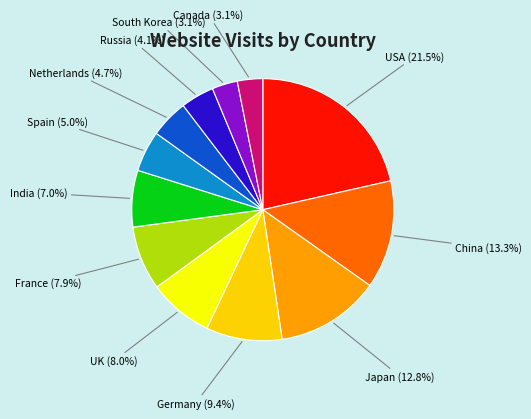

What percentage is NOT represented by USA?

78.5%